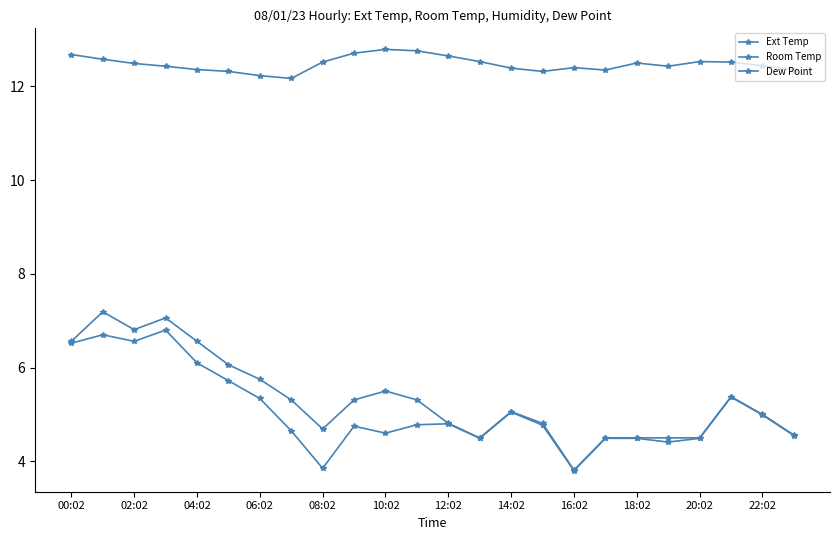

True or false: Ext Temp and Dew Point cross at least once.

False